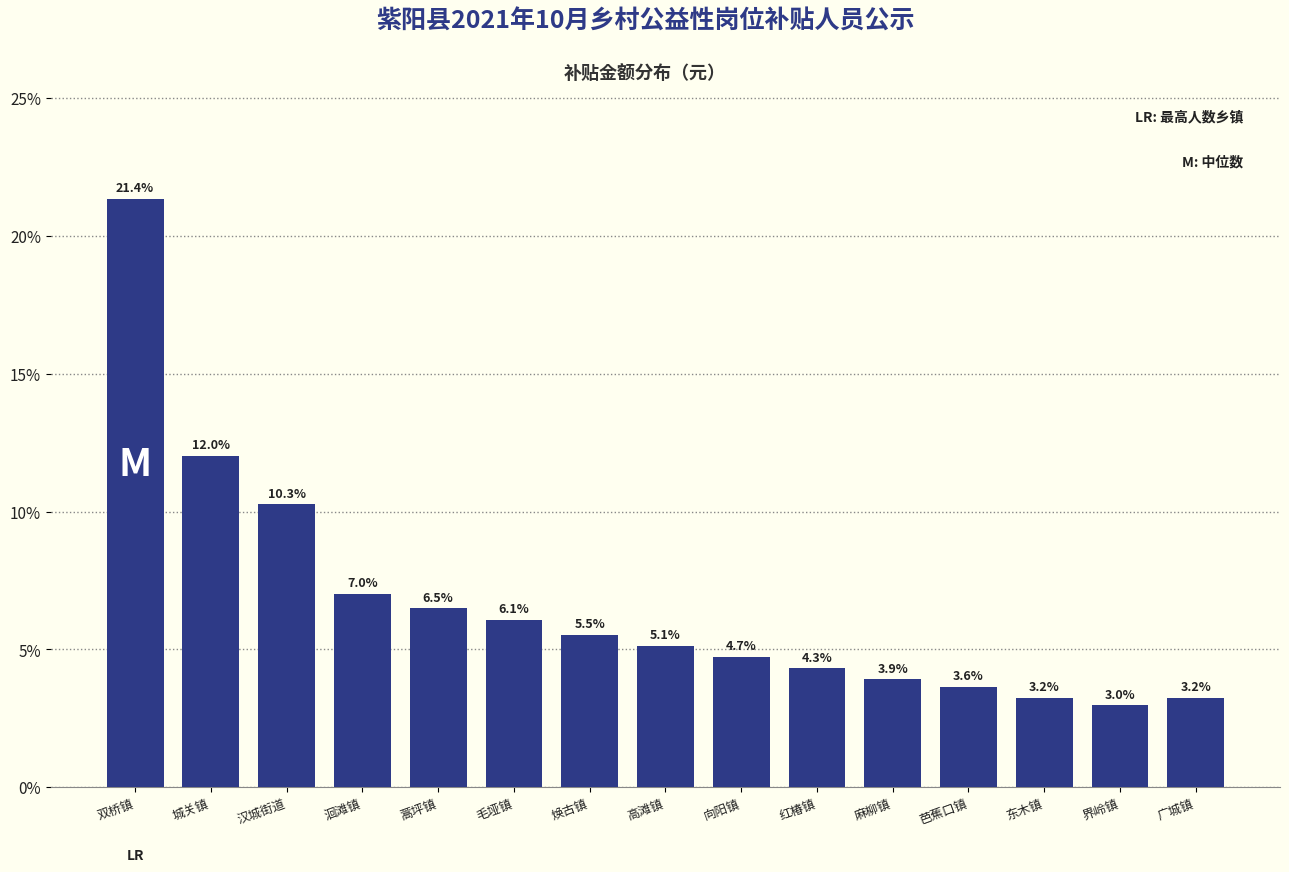

Reading right to left, what are all the values shown in this chart?

3.2	3.0	3.2	3.6	3.9	4.3	4.7	5.1	5.5	6.1	6.5	7.0	10.3	12.0	21.4